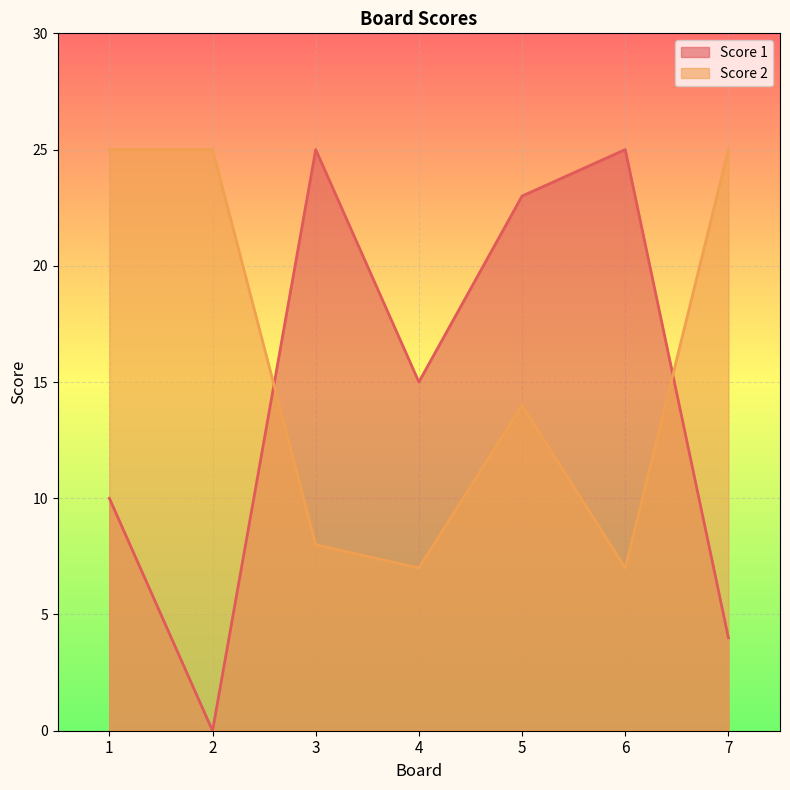

Reading left to right, extract all data points from this chart.

Score 1: 1=10	2=0	3=25	4=15	5=23	6=25	7=4
Score 2: 1=25	2=25	3=8	4=7	5=14	6=7	7=25